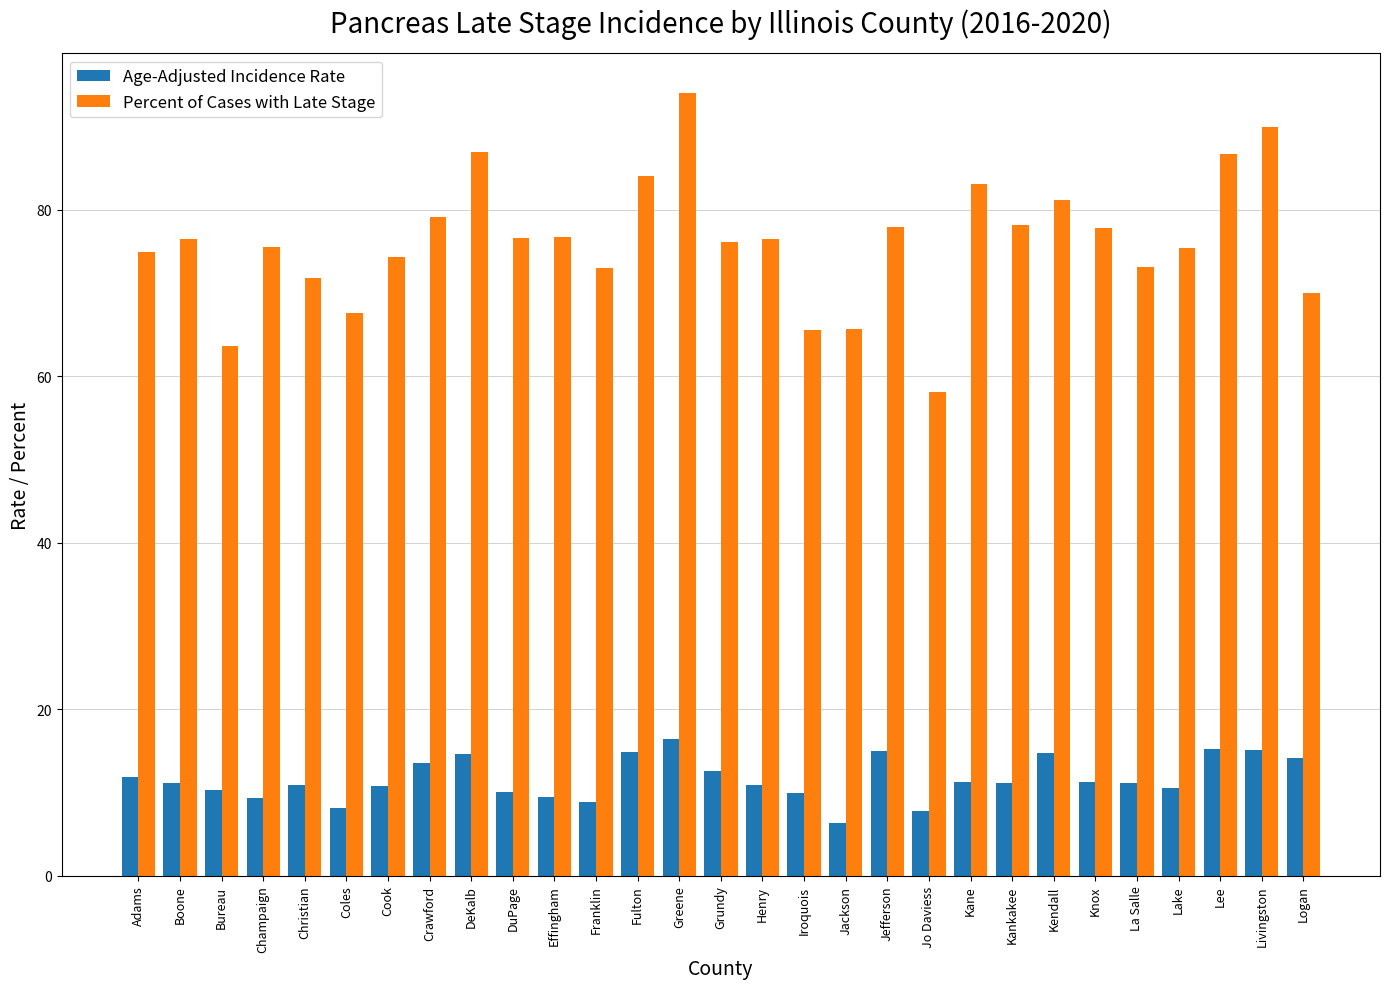

The Age-Adjusted Incidence Rate series shows 11.1 at Boone. True or false?

True